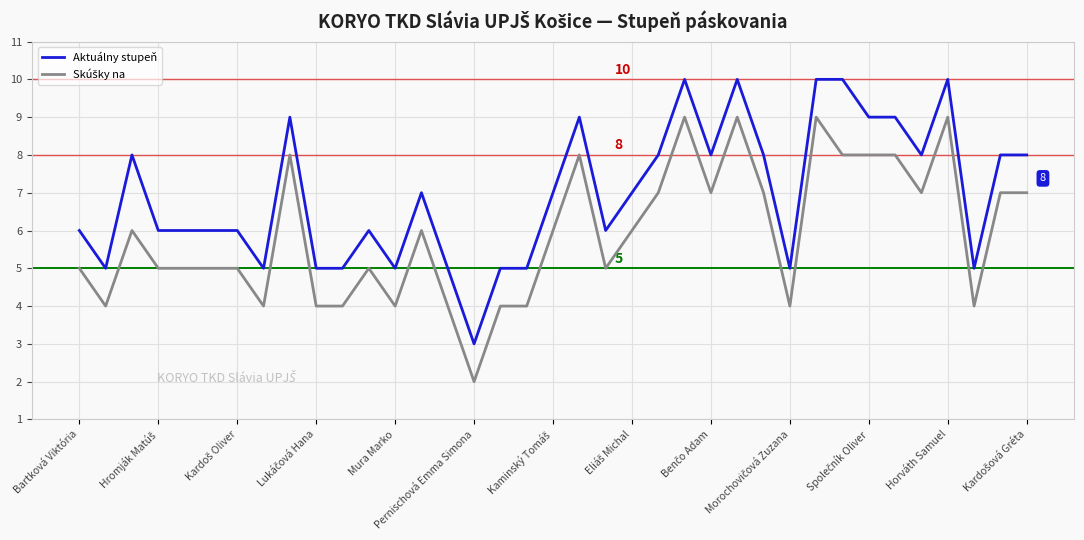

Which series has the largest total across all categories?

Aktuálny stupeň